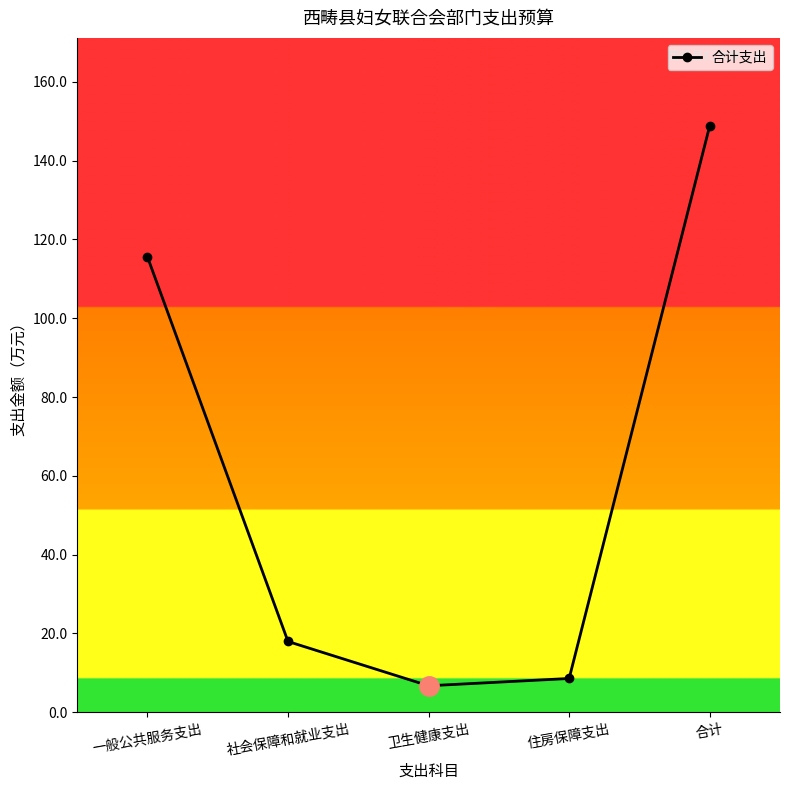

Where is the data nearest to the value 77?

一般公共服务支出